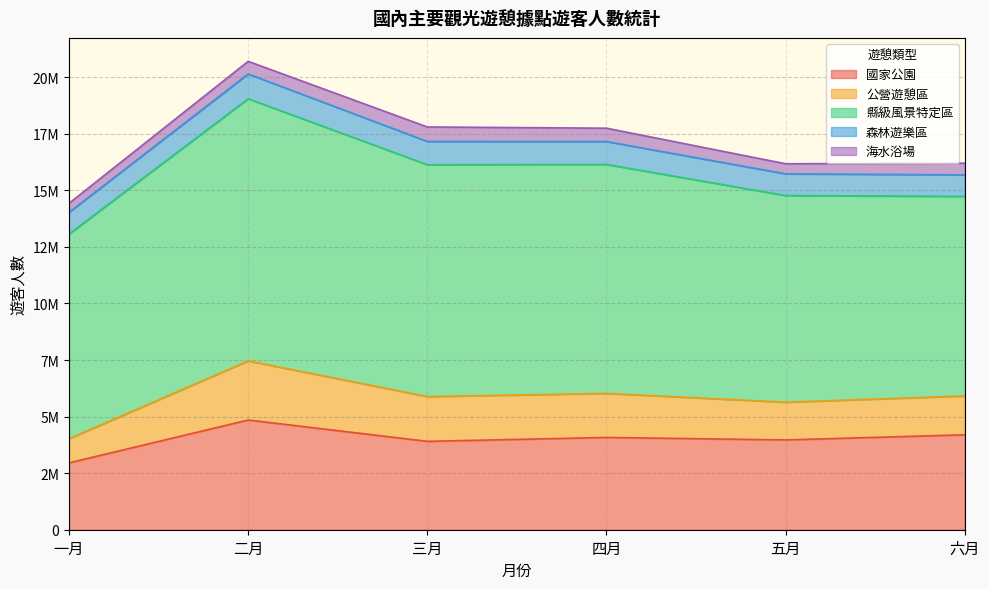

How many categories are shown in the chart?

6